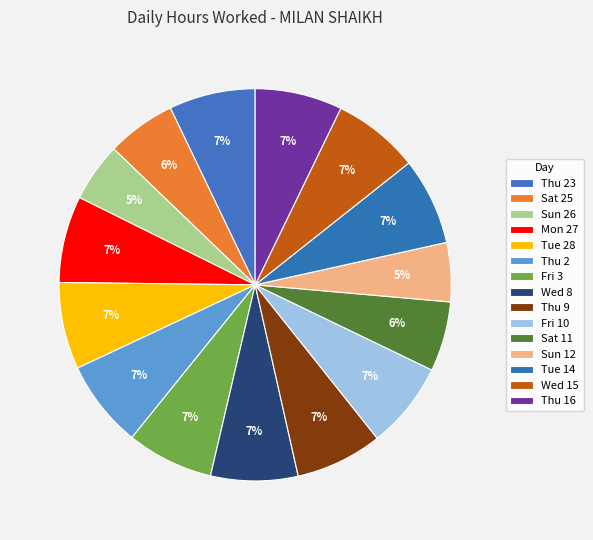

How many segments does this pie chart have?

15